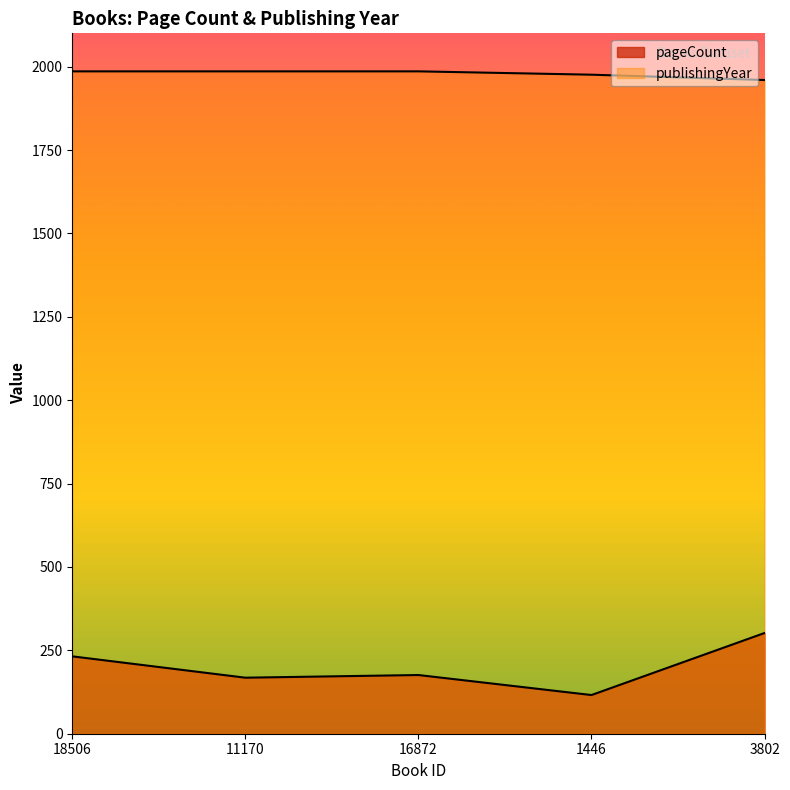

Between 11170 and 3802, which is larger?

3802